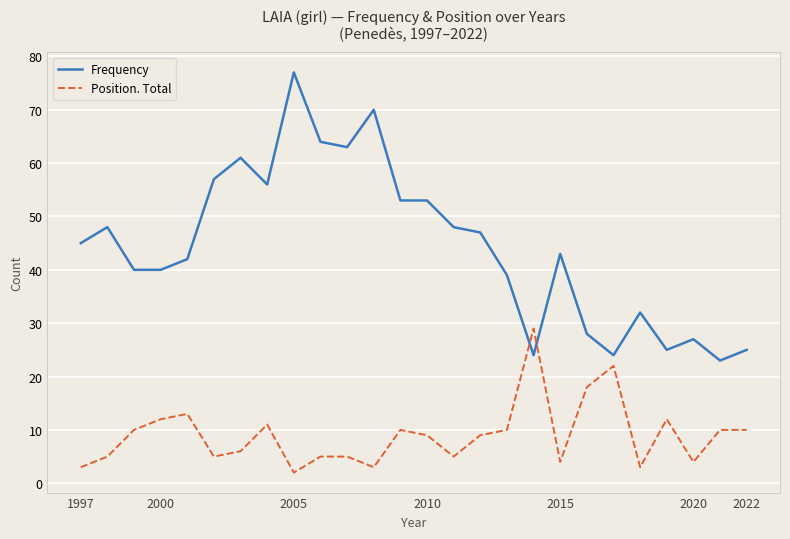

Which series has the widest spread of values?

Frequency